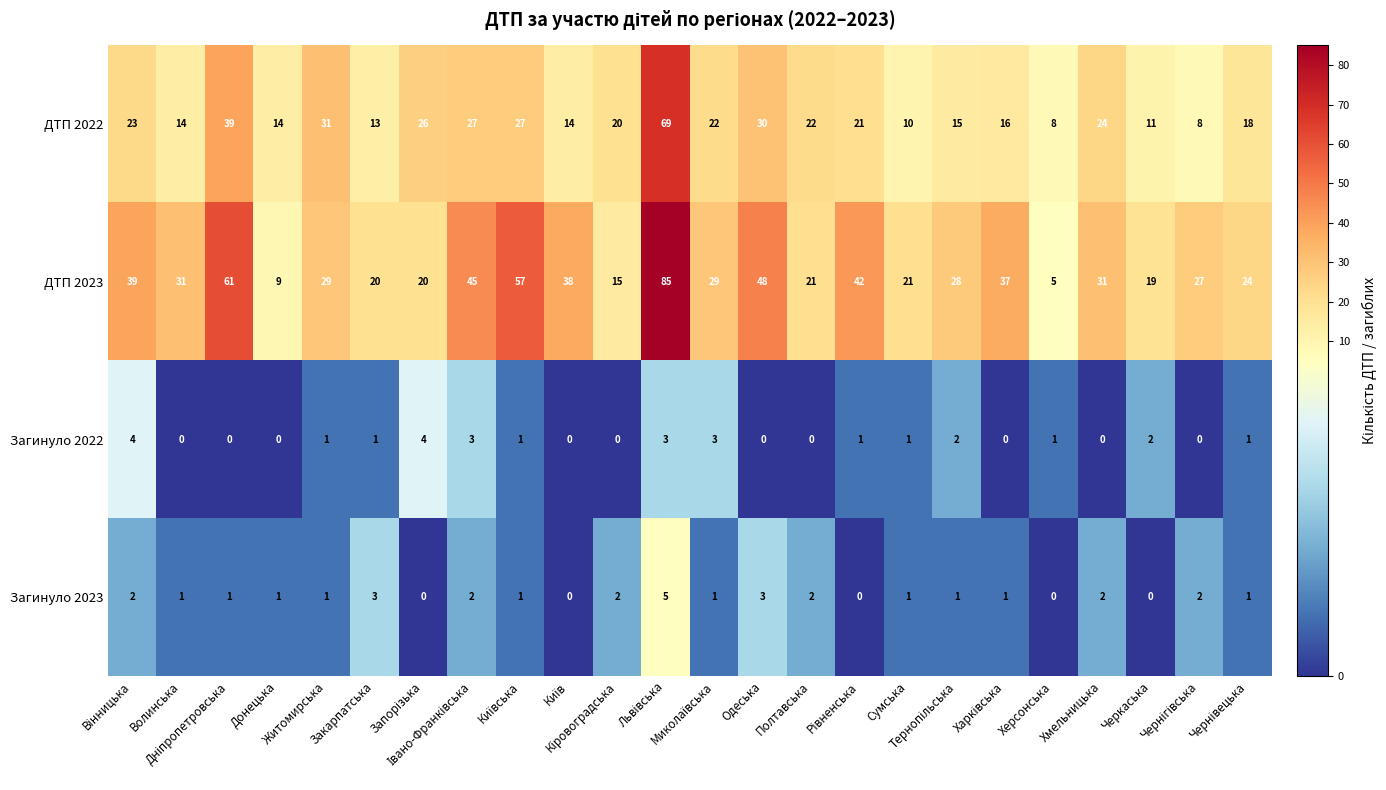

At how many categories does at least one series exceed 30?

12